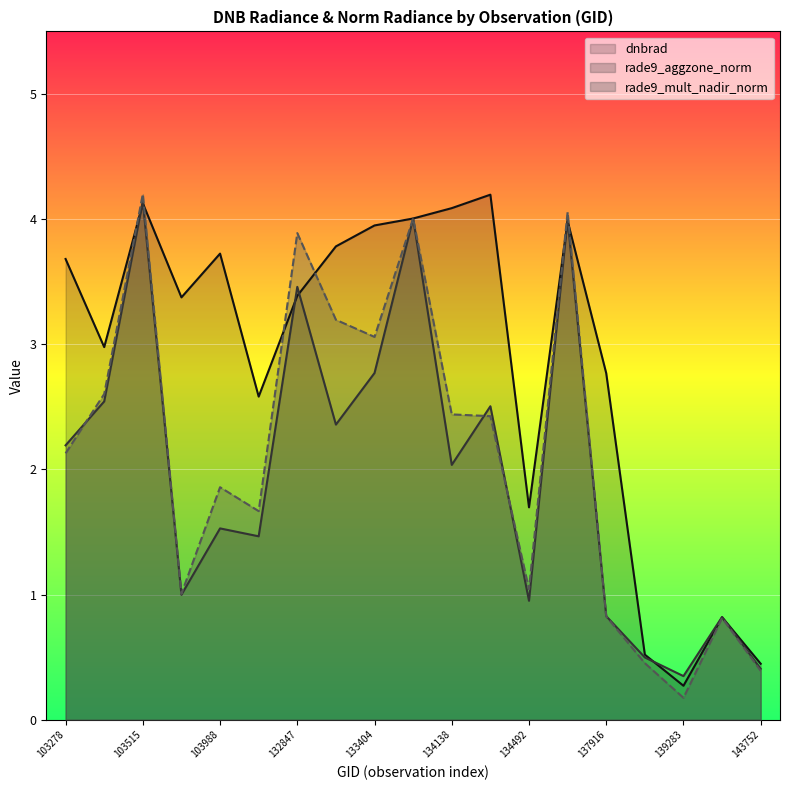

True or false: rade9_aggzone_norm and rade9_mult_nadir_norm cross at least once.

True